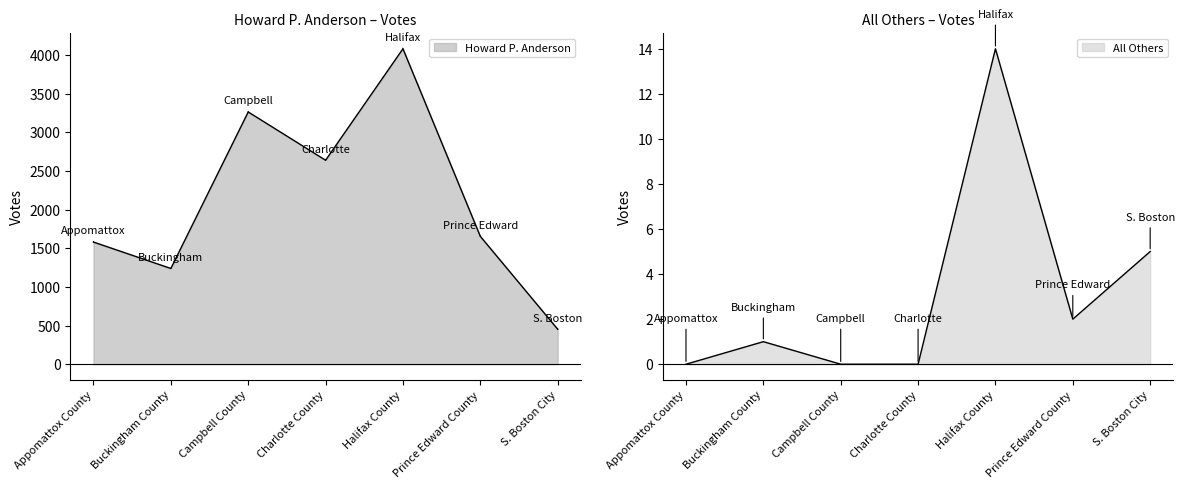

Where is the first local maximum for Howard P. Anderson?

Campbell County